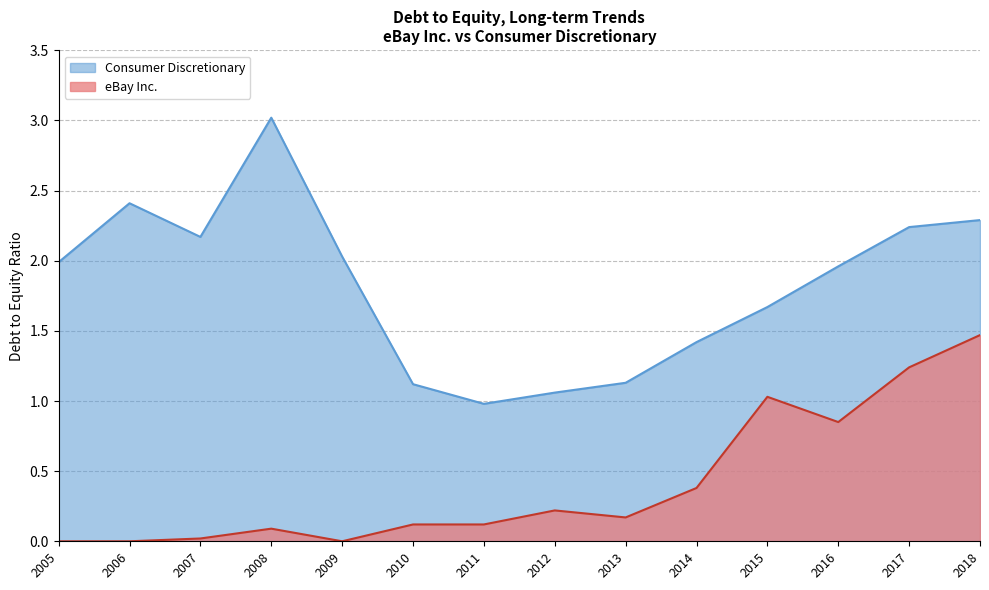

List the labels in order of eBay Inc. value, smallest first.

2009, 2006, 2005, 2007, 2008, 2011, 2010, 2013, 2012, 2014, 2016, 2015, 2017, 2018